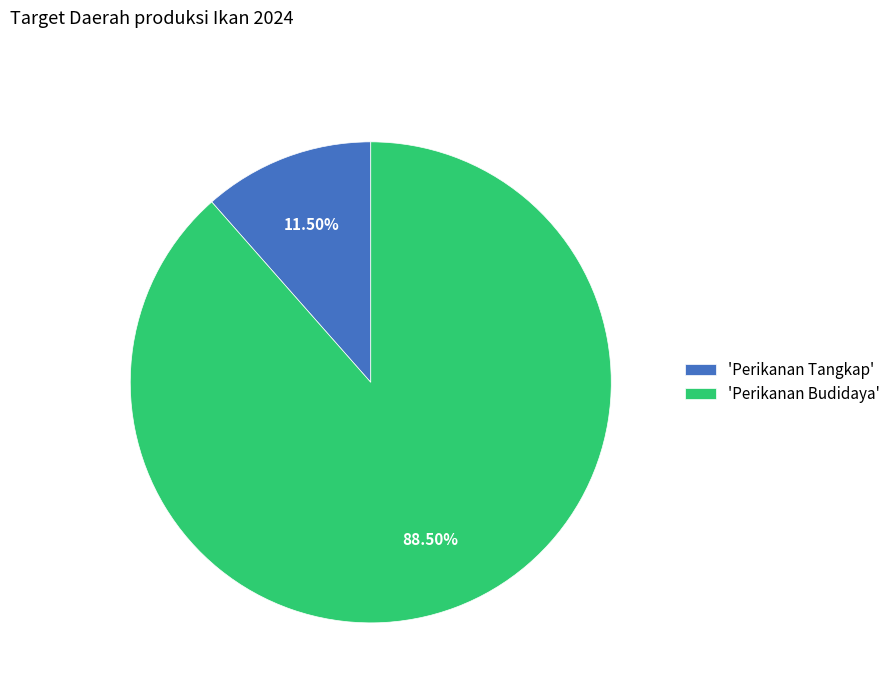

Which category accounts for the majority?

'Perikanan Budidaya'